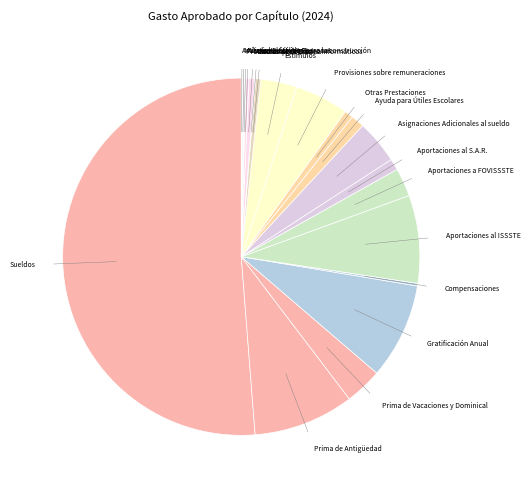

Which category has the biggest portion of the pie?

Sueldos